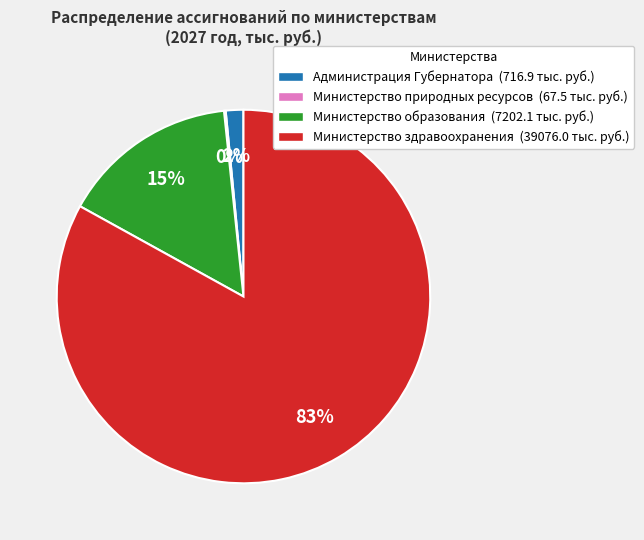

To the nearest percent, what percentage of the pie is Администрация Губернатора?

2%